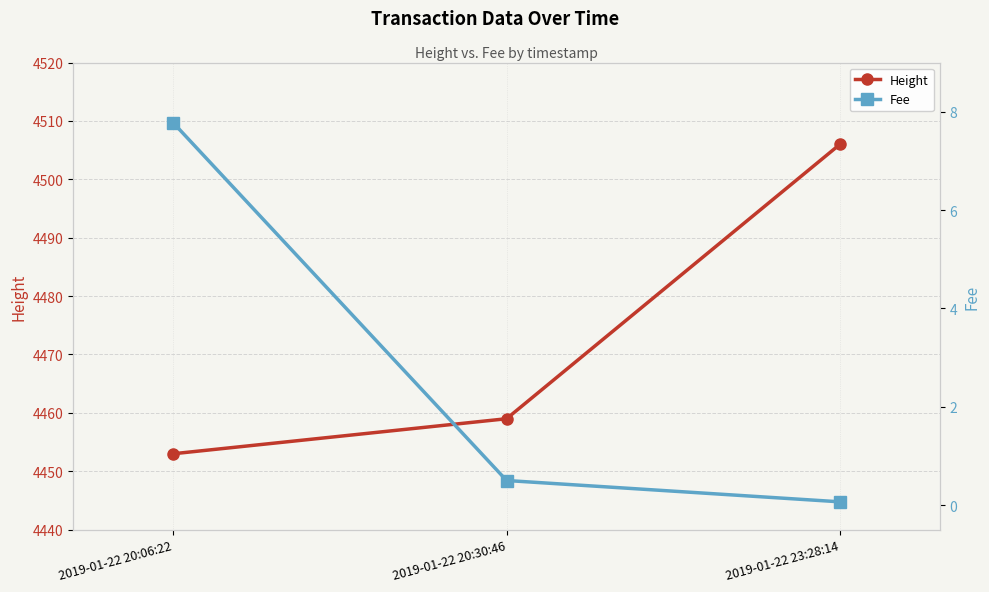

What is the total value across all series at 2019-01-22 23:28:14?

4506.1